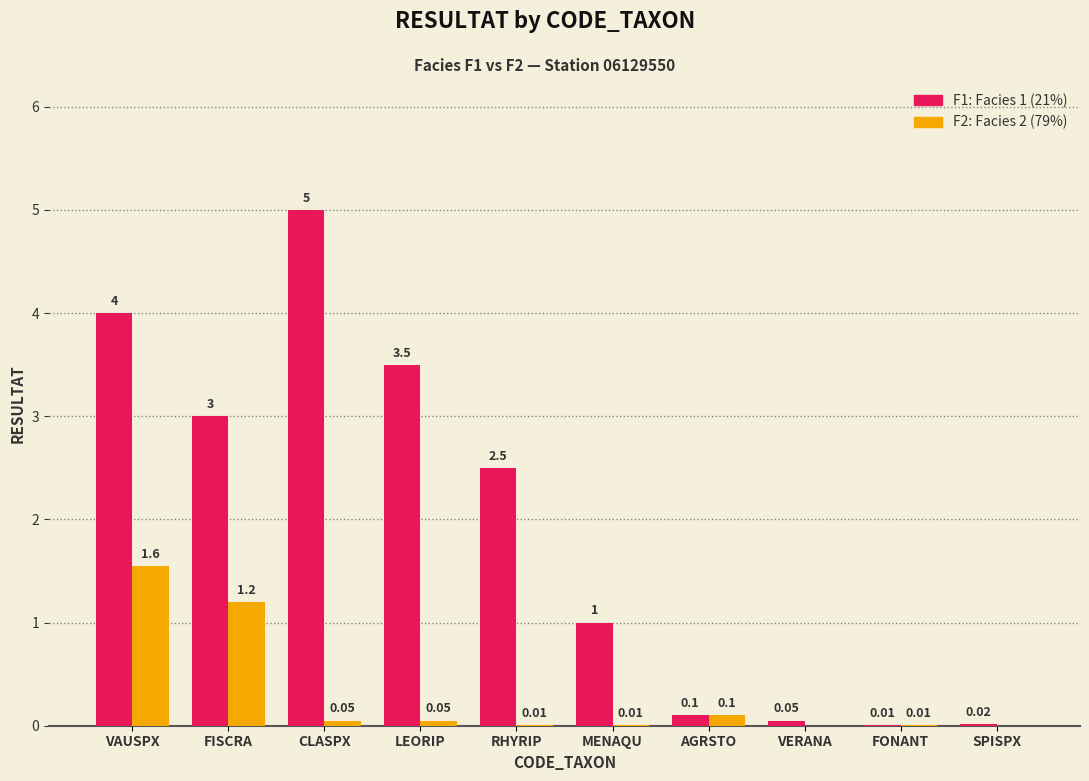

At which category does the chart reach its peak across all series?

CLASPX